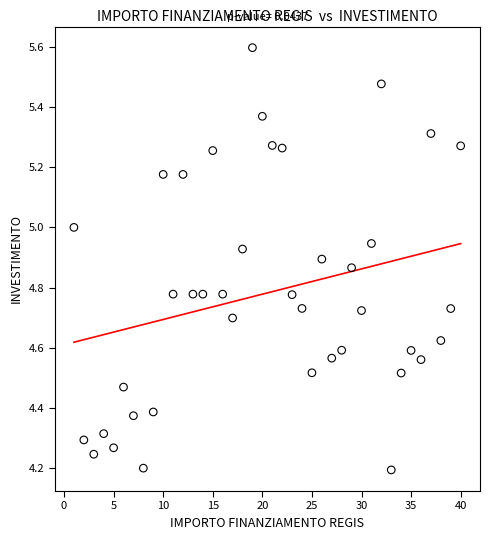

What is the range of X values (max minus min)?

39.0